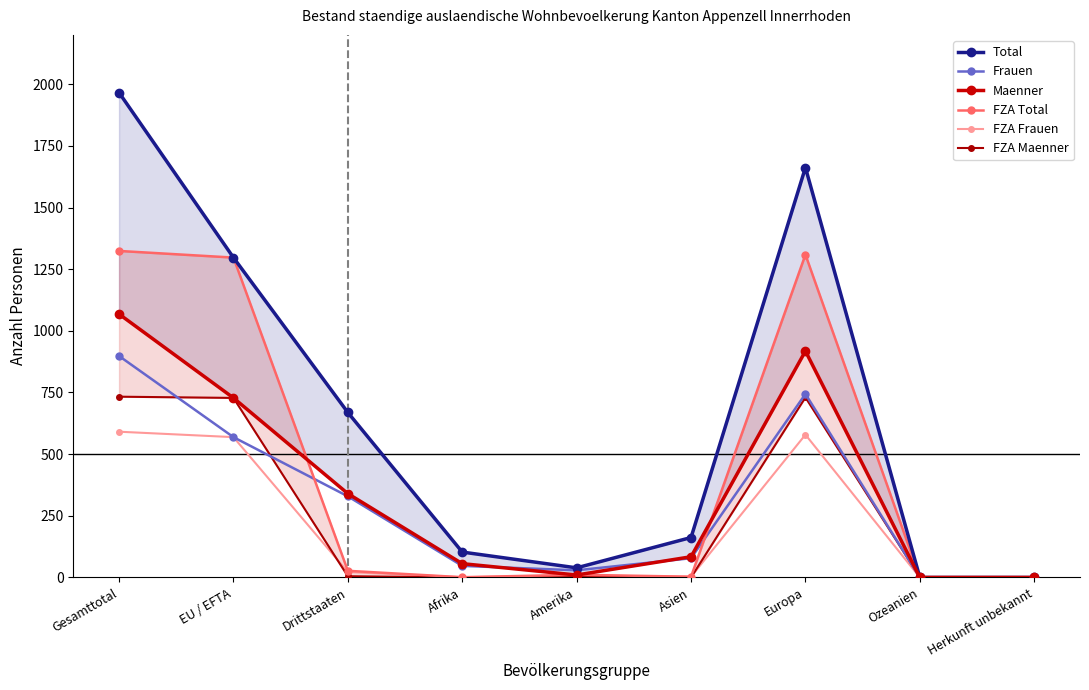

What position from the left is Gesamttotal?

1